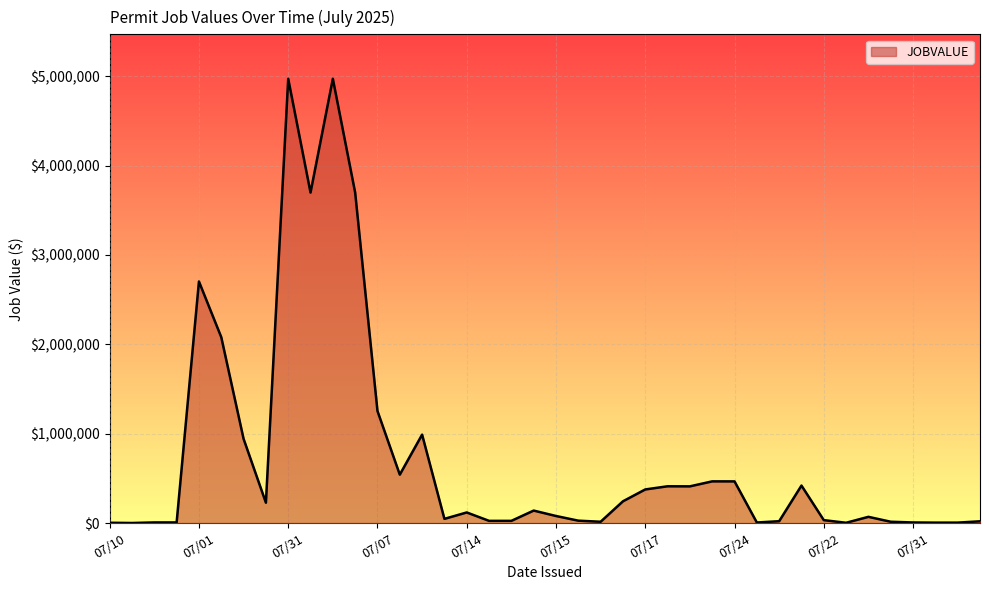

What is the difference between the maximum and minimum values?

4971460.0